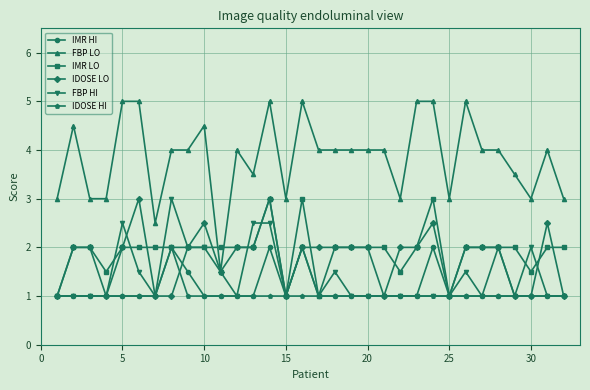

Count the number of data series in this chart.

6